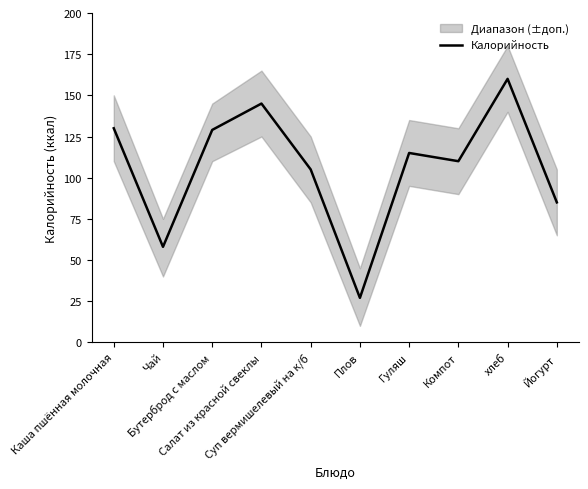

Is this an area chart (filled region under the line)?

No